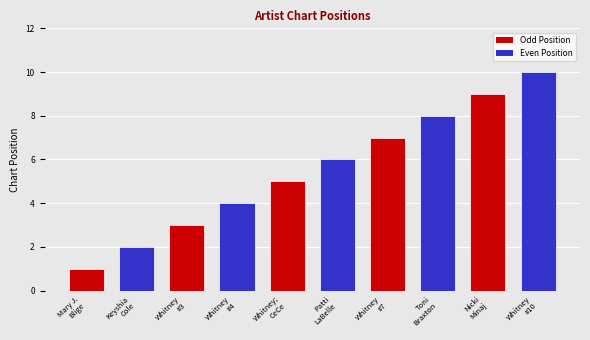

List the labels in order of value, smallest first.

Mary J.
Blige, Keyshia
Cole, Whitney
#3, Whitney
#4, Whitney;
CeCe, Patti
LaBelle, Whitney
#7, Toni
Braxton, Nicki
Minaj, Whitney
#10